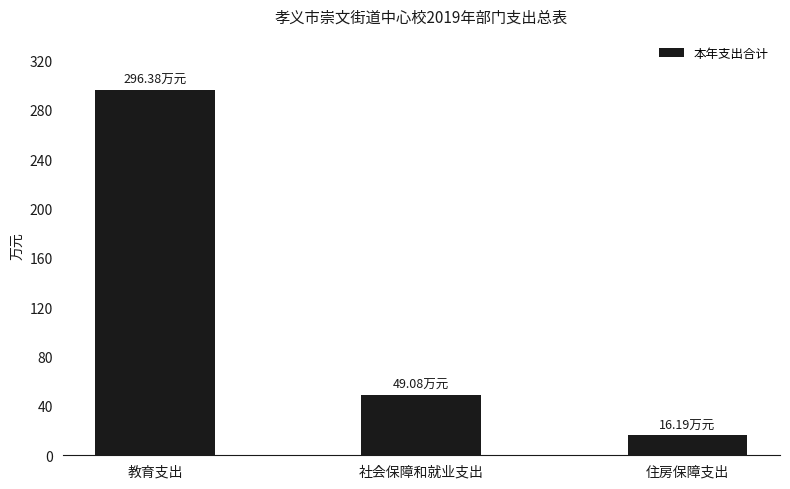

List the labels in order of value, largest first.

教育支出, 社会保障和就业支出, 住房保障支出